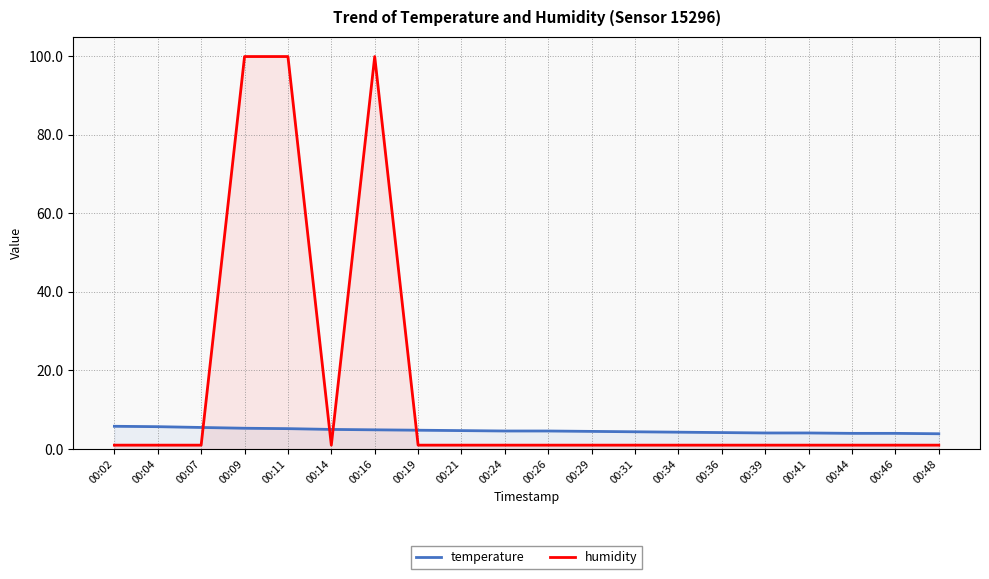

How many intersections are there between temperature and humidity?

4